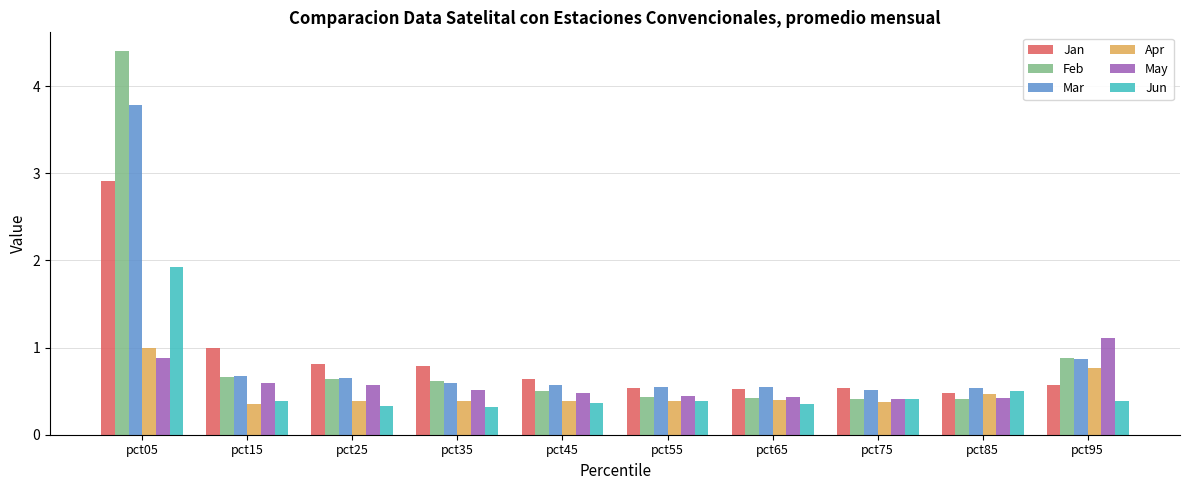

What is the spread (max minus min) of values at pct55?

0.2